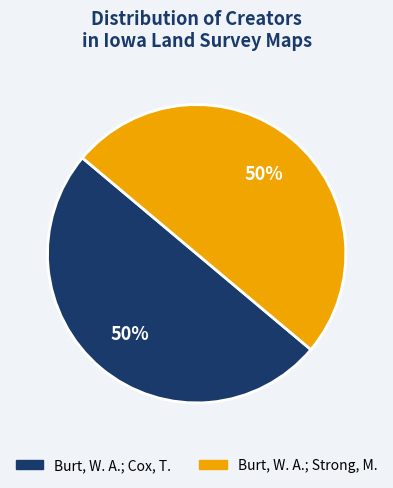

What percentage is the Burt, W. A.; Strong, M. slice, to the nearest percent?

50%